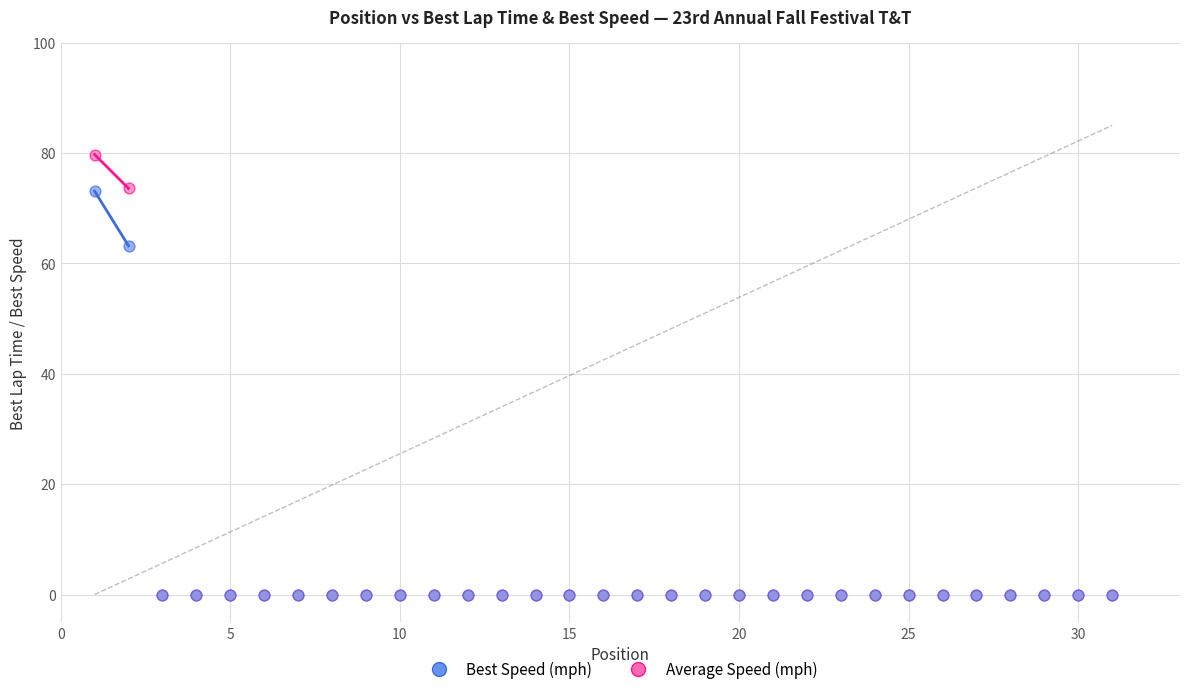

Across all series, what Y value is closest to 39?

63.2